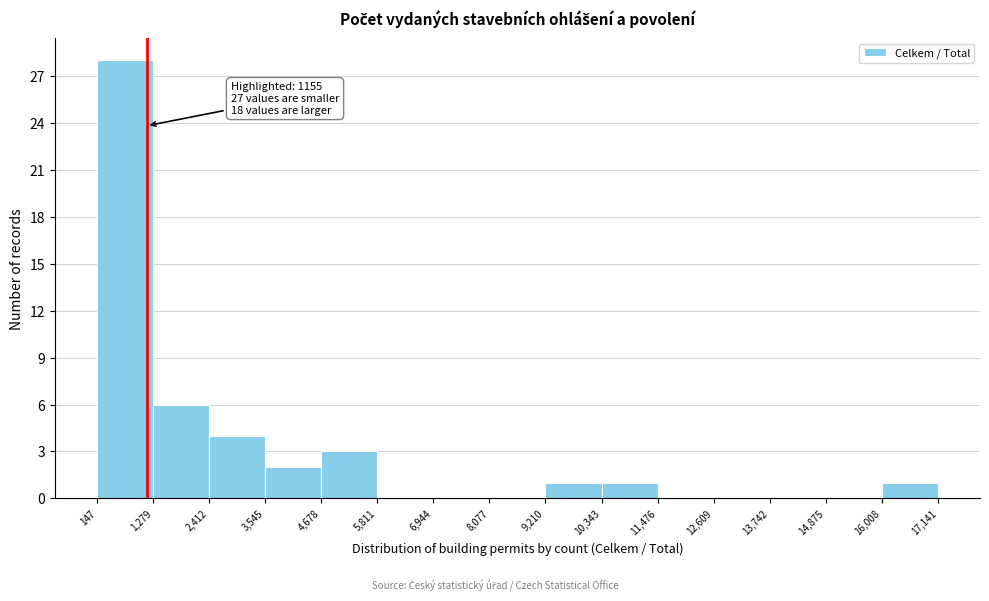

Over which range of the x-axis is the bar tallest?

147 to 1,279